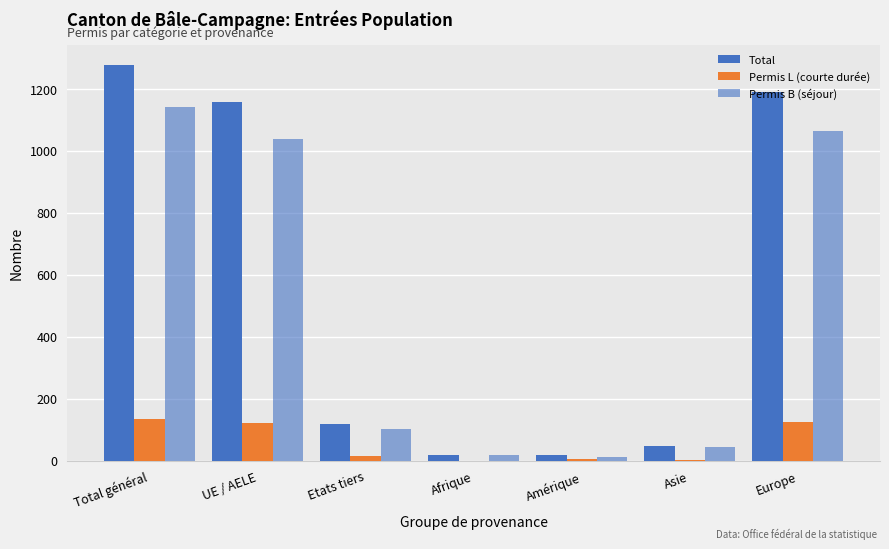

Which label corresponds to the smallest value in the chart?

Afrique